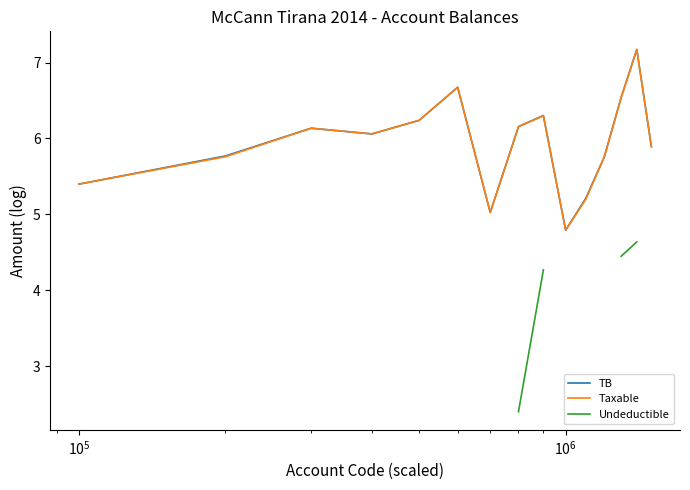

How many data points in Taxable are less than 6?

7